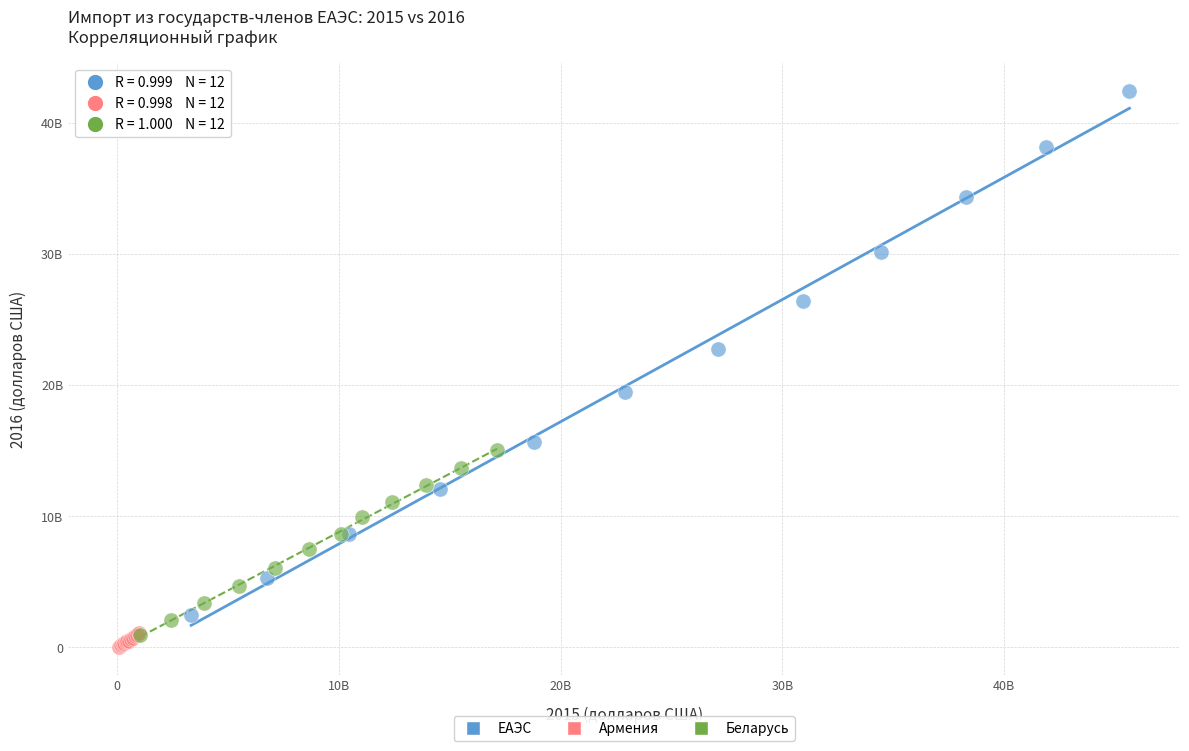

Which series reaches the minimum Y coordinate?

Армения